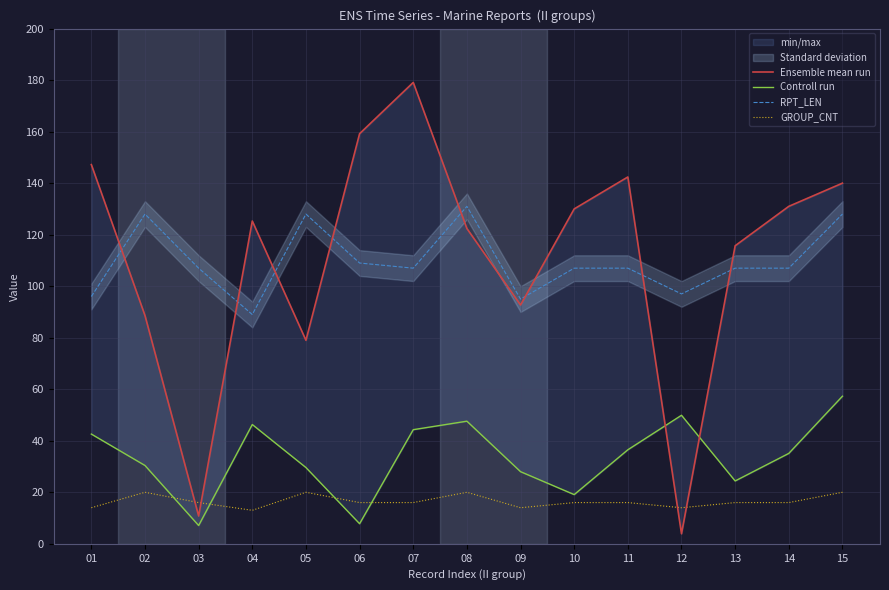

How many interior local peaks does the RPT_LEN series have?

3